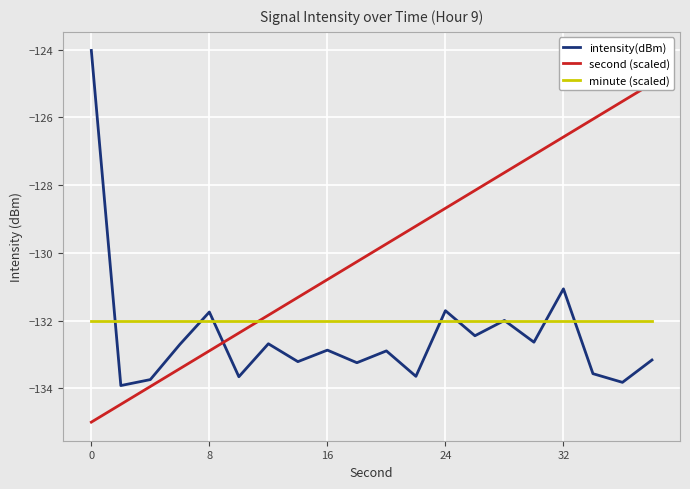

What is the average value of the minute (scaled) series?

-132.0